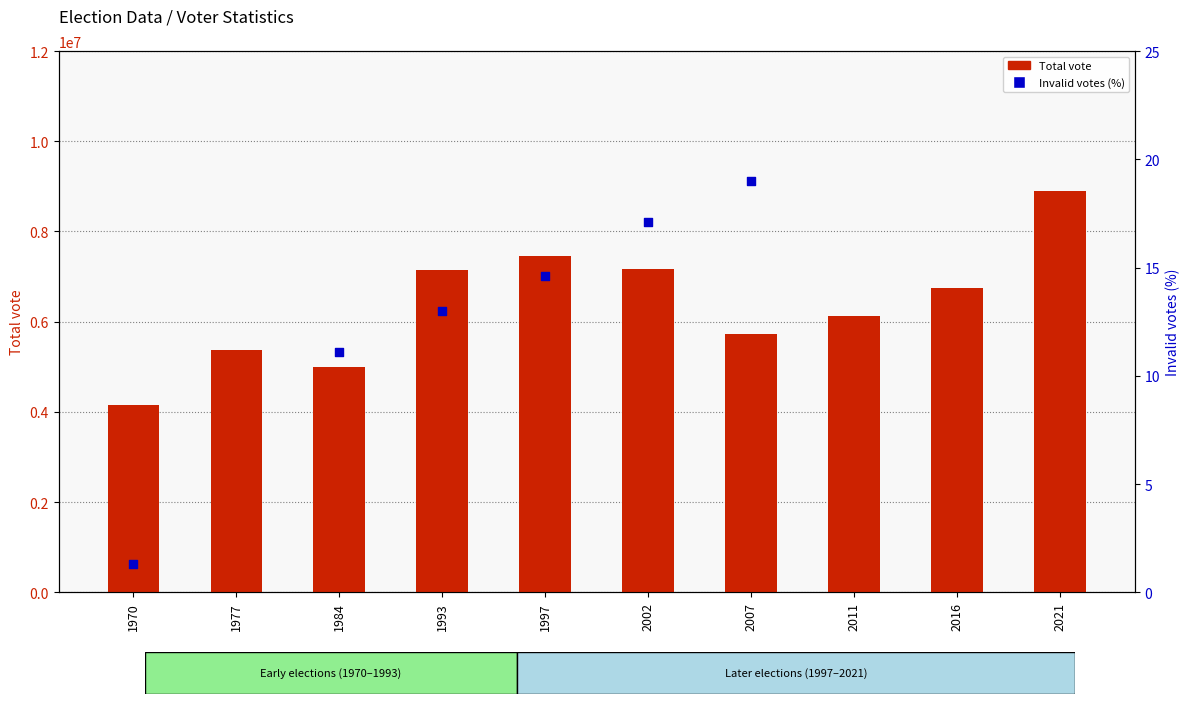

Which series has the largest total across all categories?

Total vote